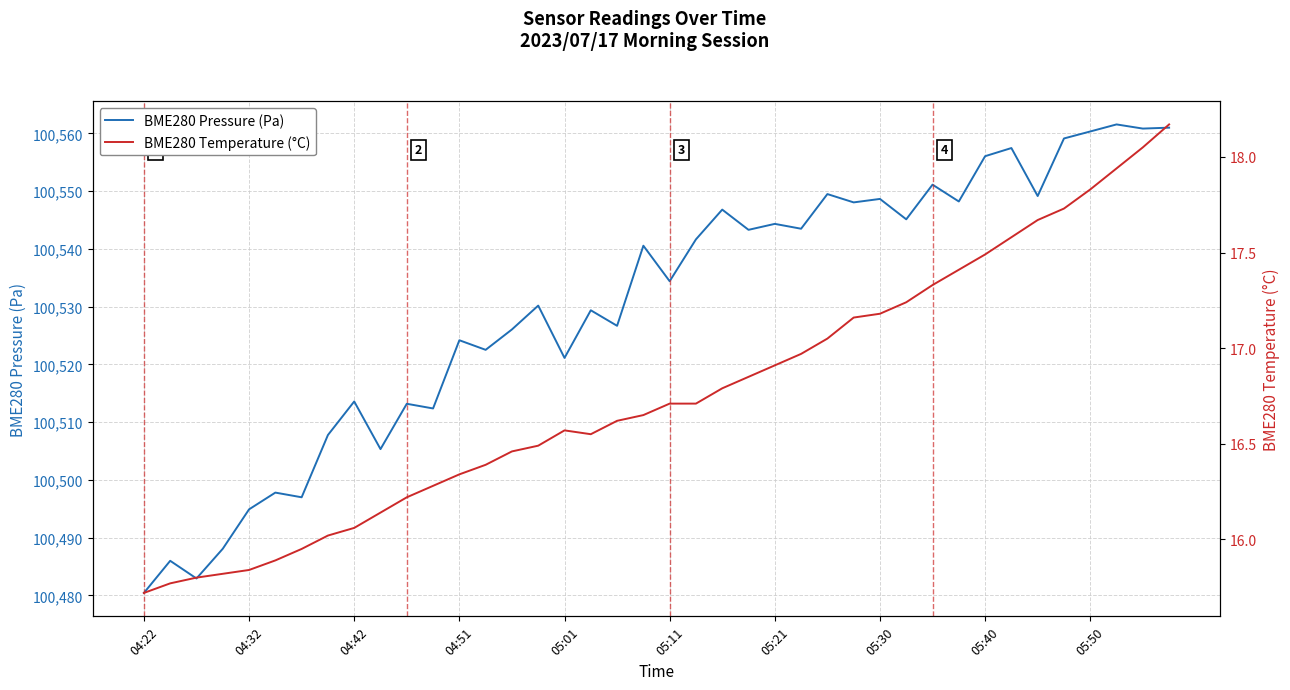

True or false: BME280 Temperature (°C) and BME280 Pressure (Pa) intersect in this chart.

False